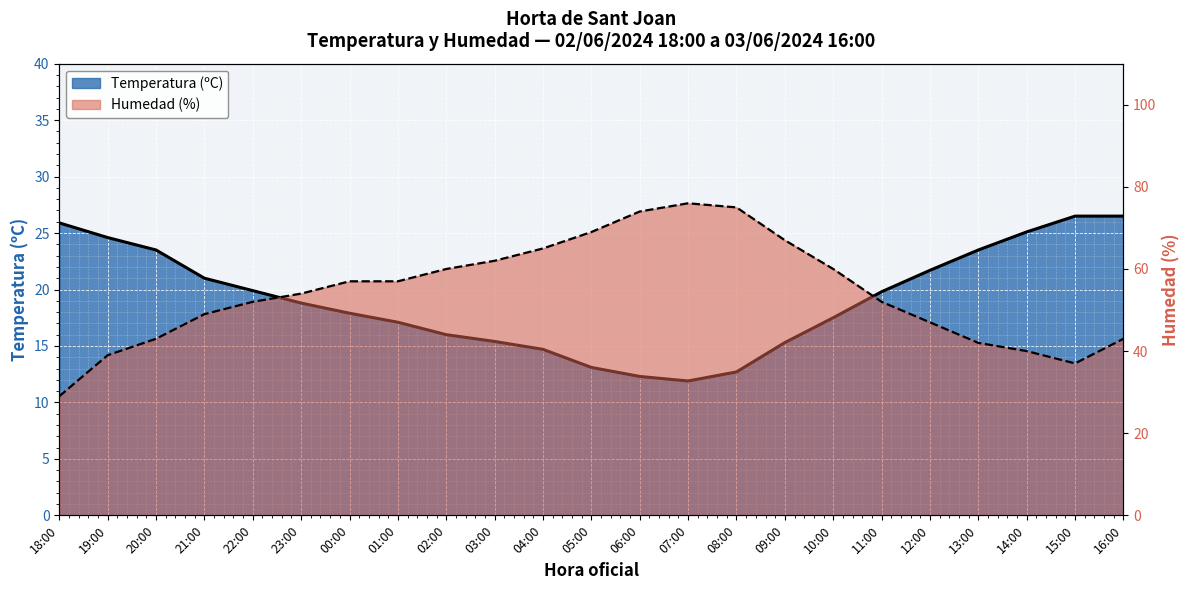

What is the approximate value of Temperatura (ºC) at 09:00?

15.3